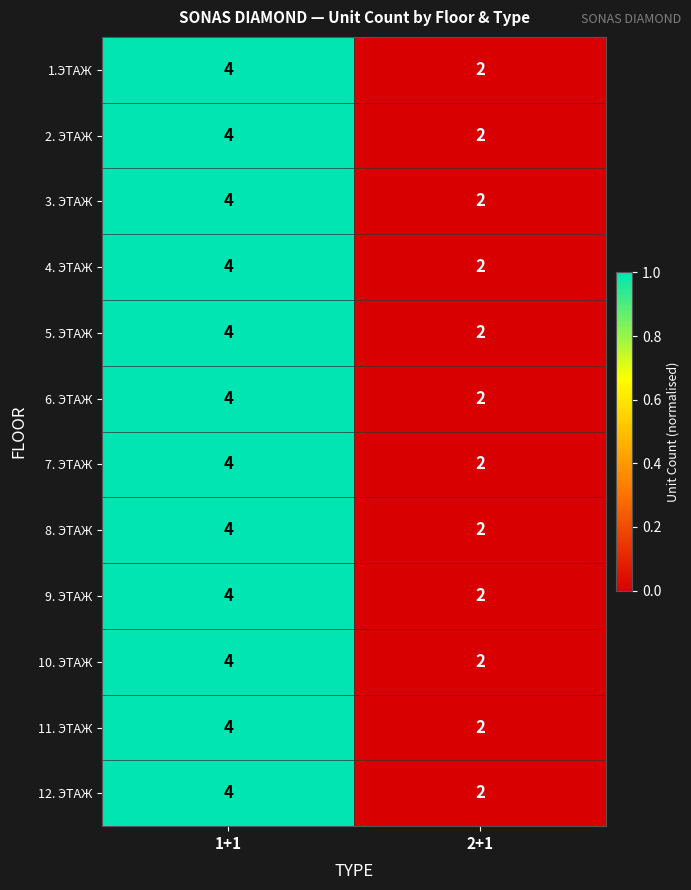

At which category is the sum across all series the highest?

1+1